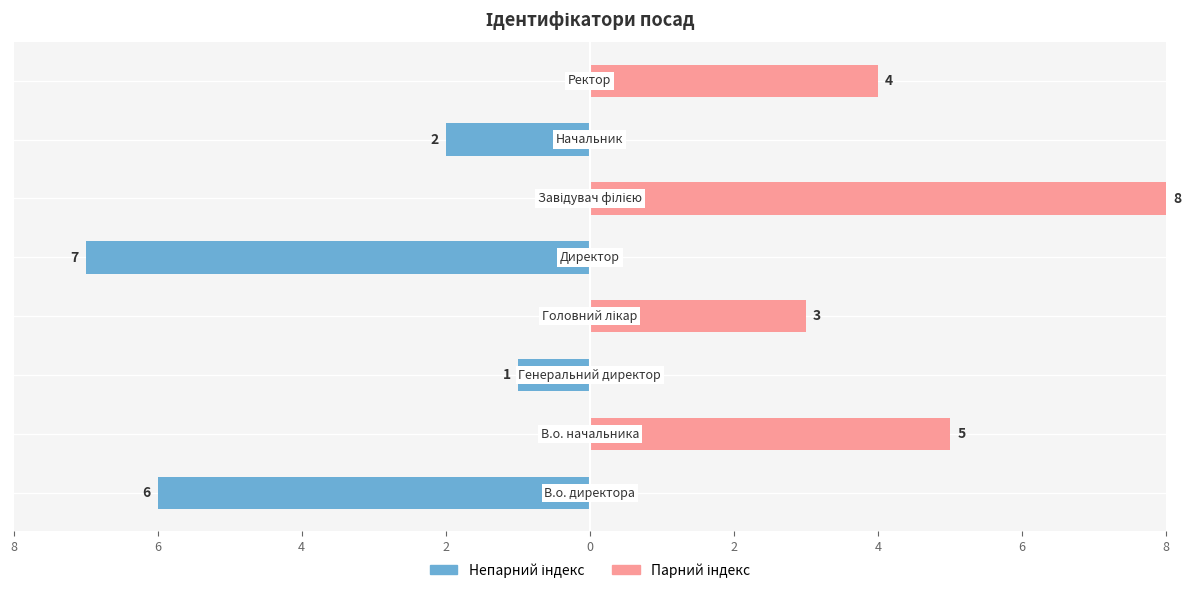

Reading right to left, what are all the values shown in this chart?

Ідентифікатор (непарний): 6=0	4=-2	2=0	0=-7	2=0	4=-1	6=0	8=-6
Ідентифікатор (парний): 6=4	4=0	2=8	0=0	2=3	4=0	6=5	8=0